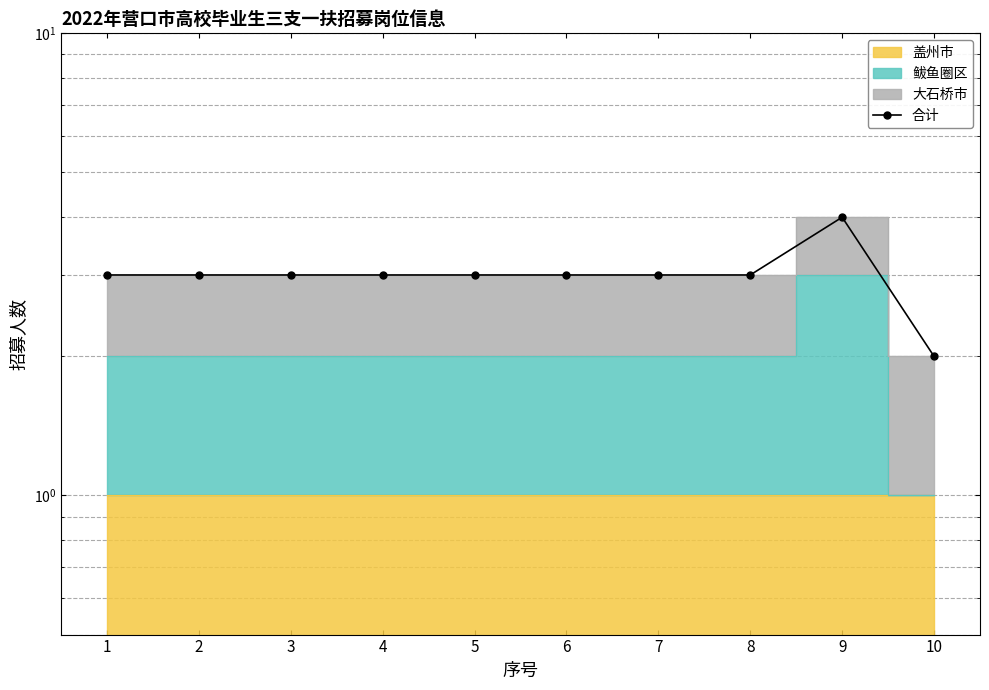

At which label does the data first exceed 3?

9